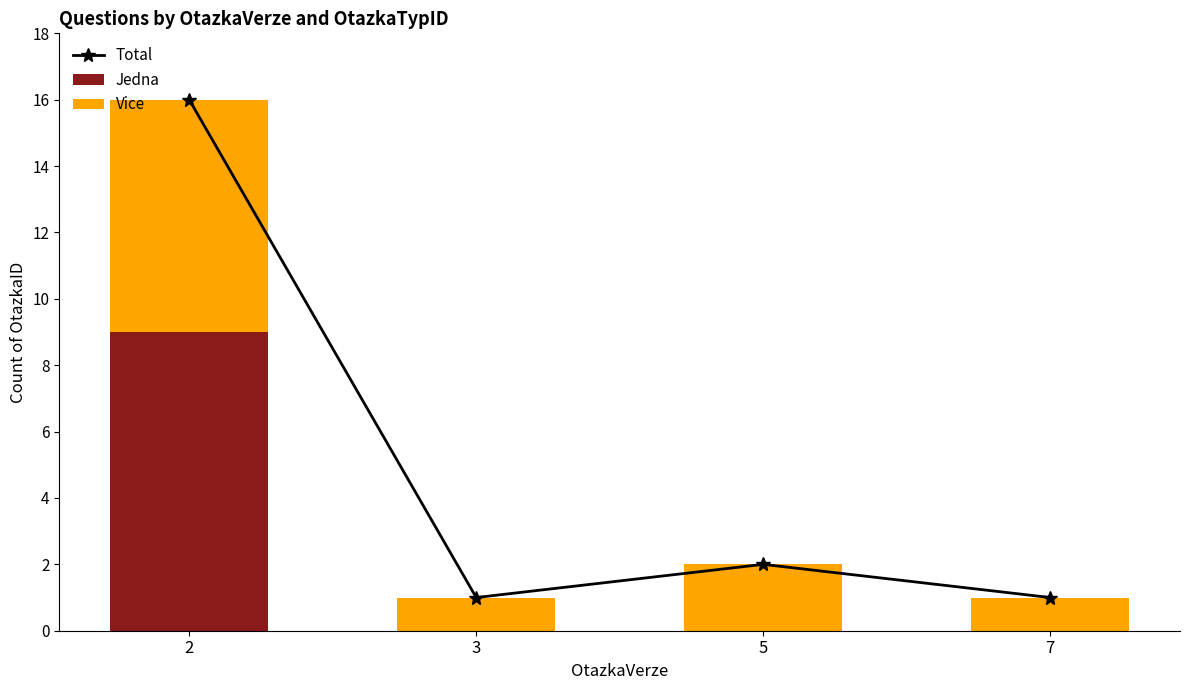

Reading left to right, transcribe all the data shown in this chart.

Total: 16	1	2	1
Jedna: 9	0	0	0
Vice: 7	1	2	1